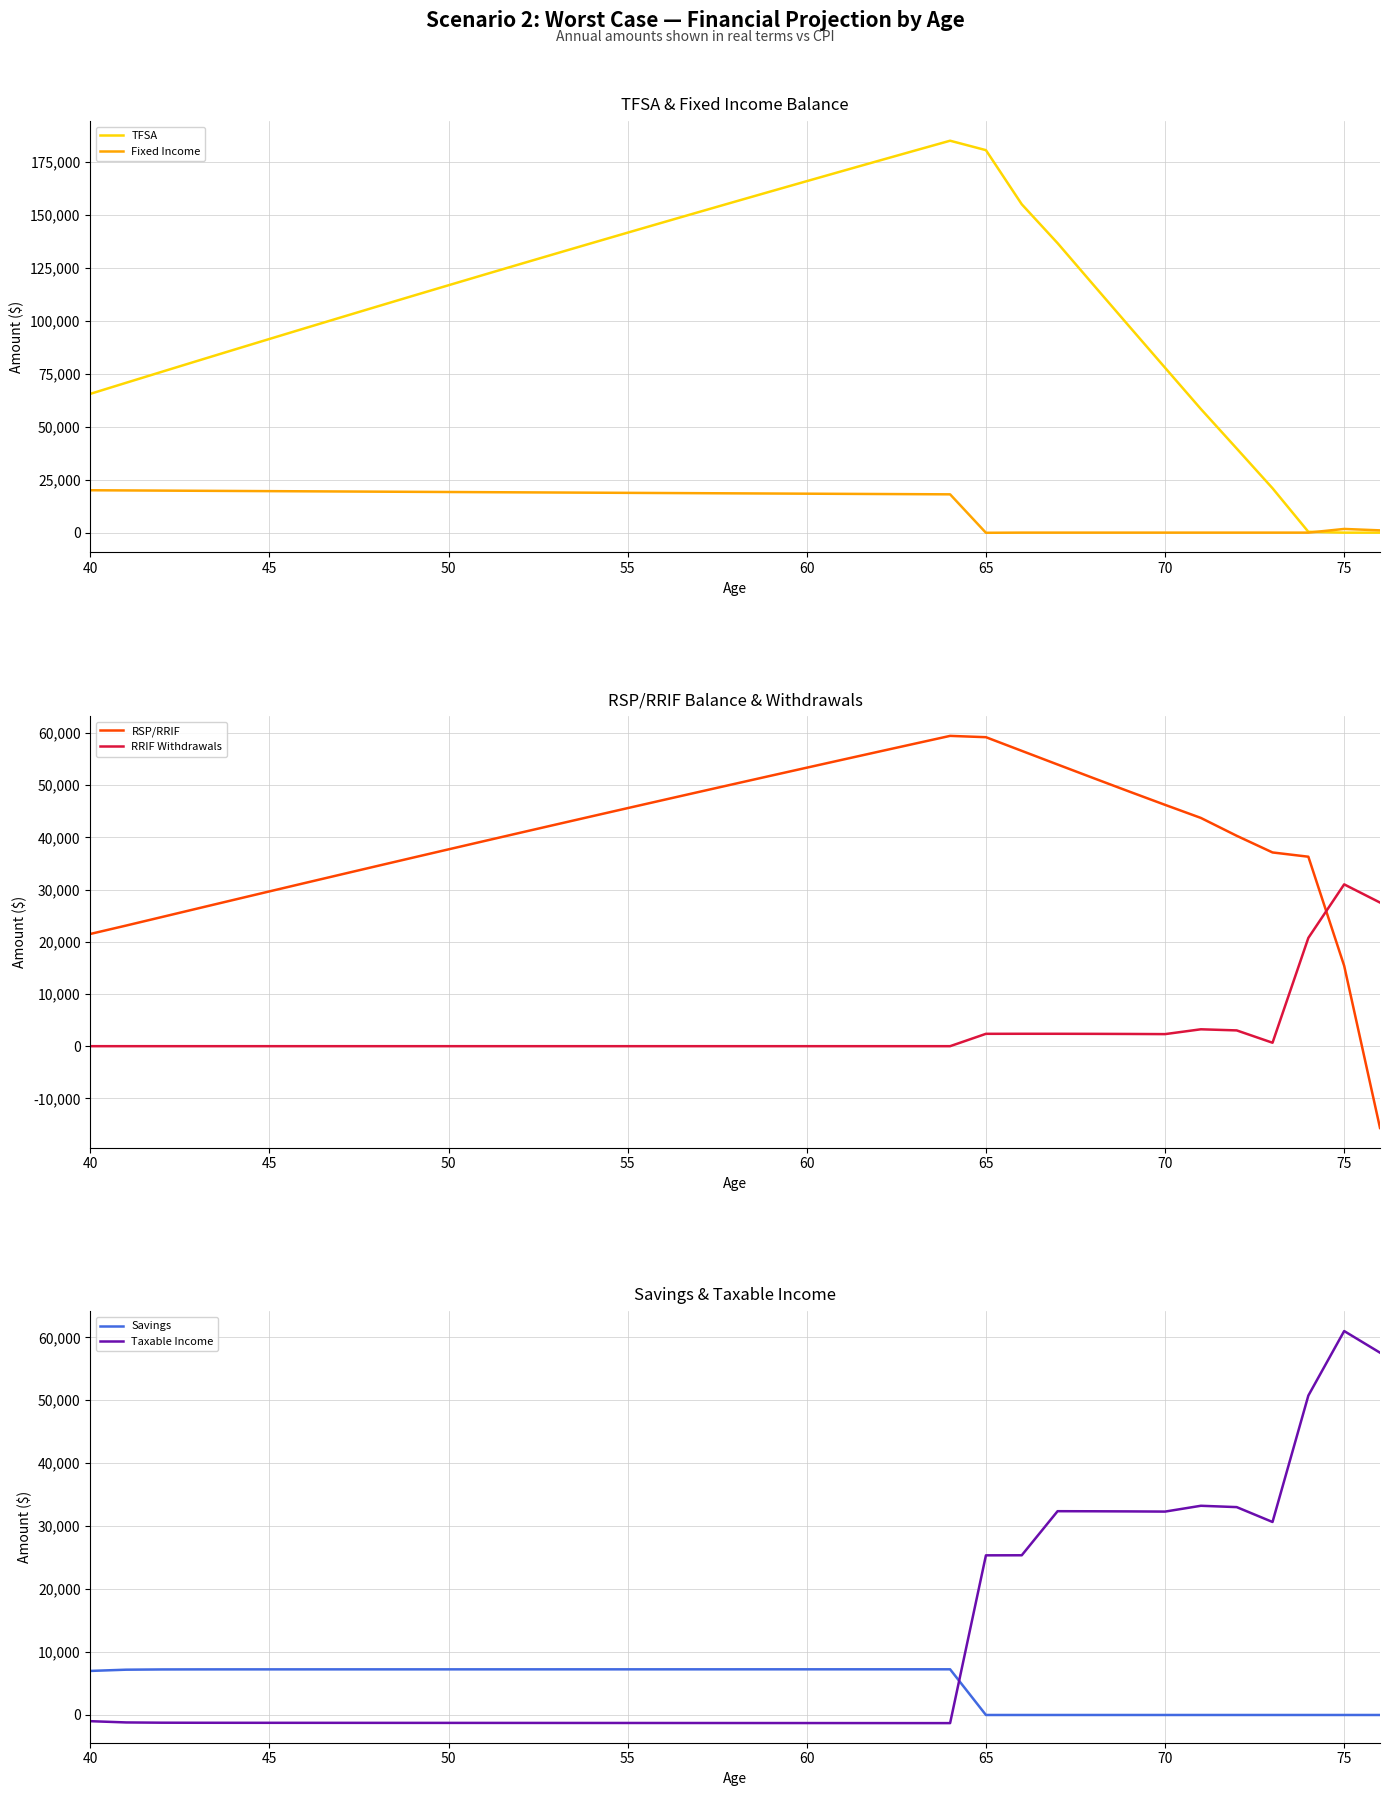

At how many categories does at least one series exceed 113711?

19